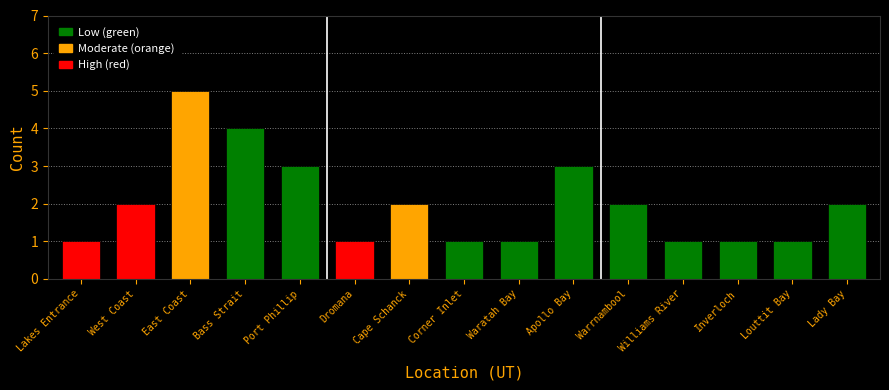

What is the sum of the values at Lakes Entrance and Lady Bay?

3